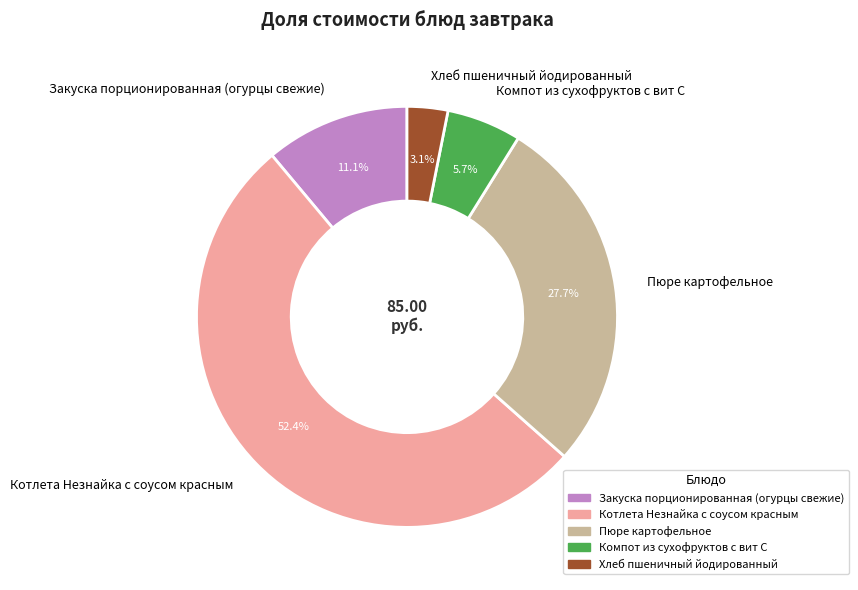

What is the largest slice in the pie chart?

Котлета Незнайка с соусом красным